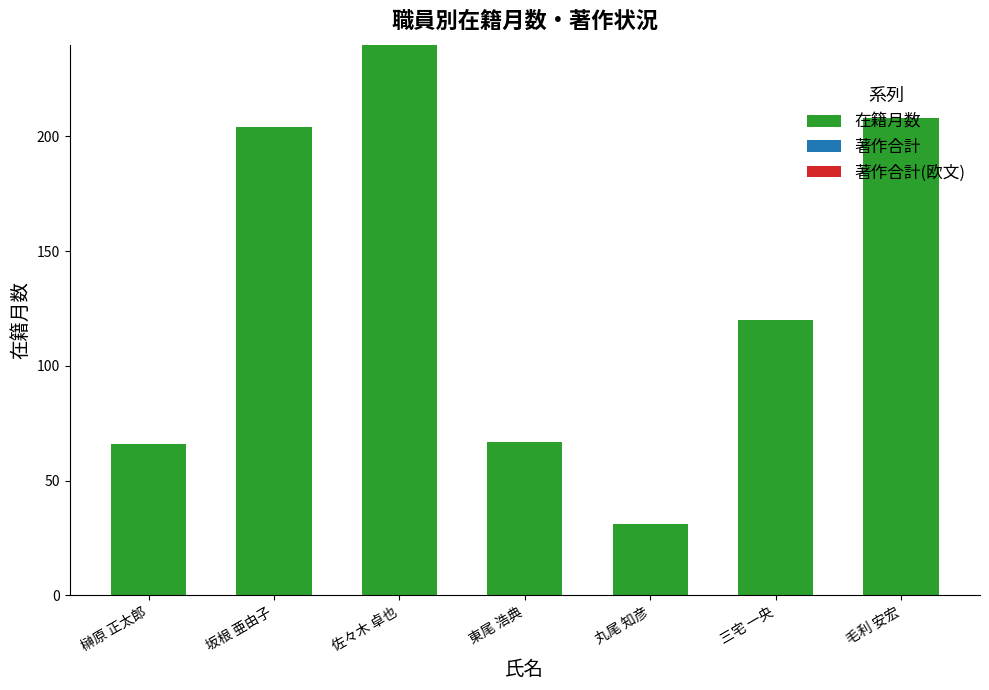

What is the maximum value shown in the chart?

240